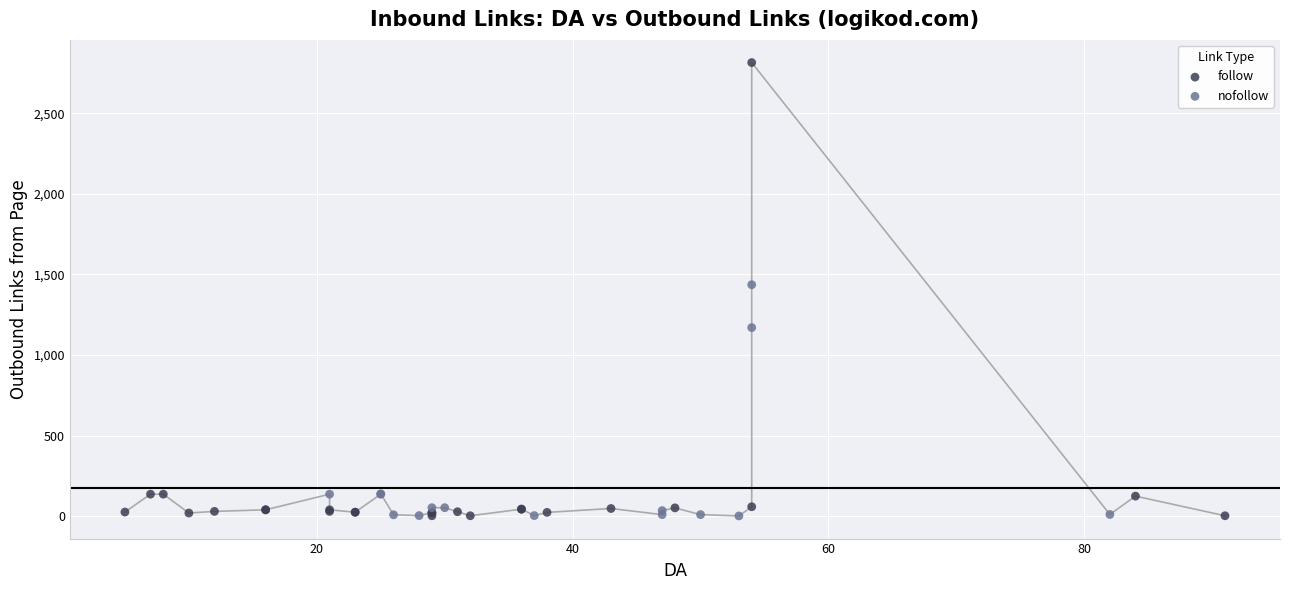

Which series has the largest Y range (max minus min)?

follow